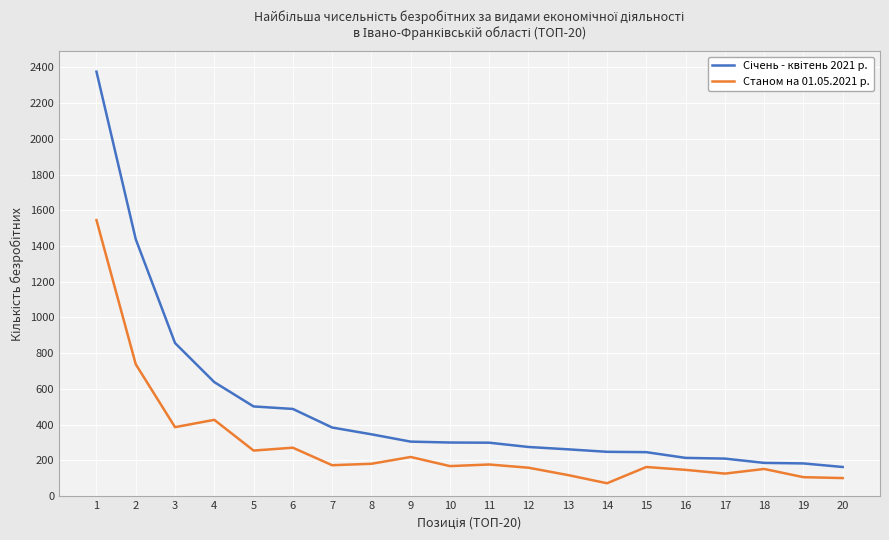

True or false: Станом на 01.05.2021 р. has more than 0 points higher than both neighbors.

True